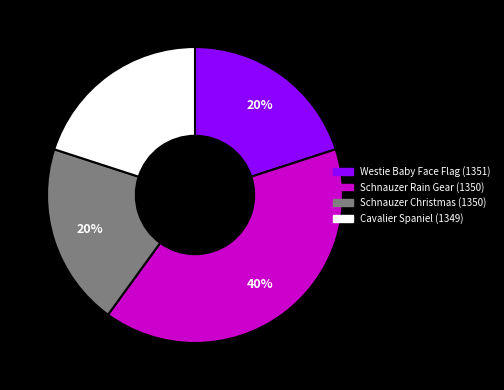

To the nearest percent, what is the difference between the largest and smallest slice percentages?

20%